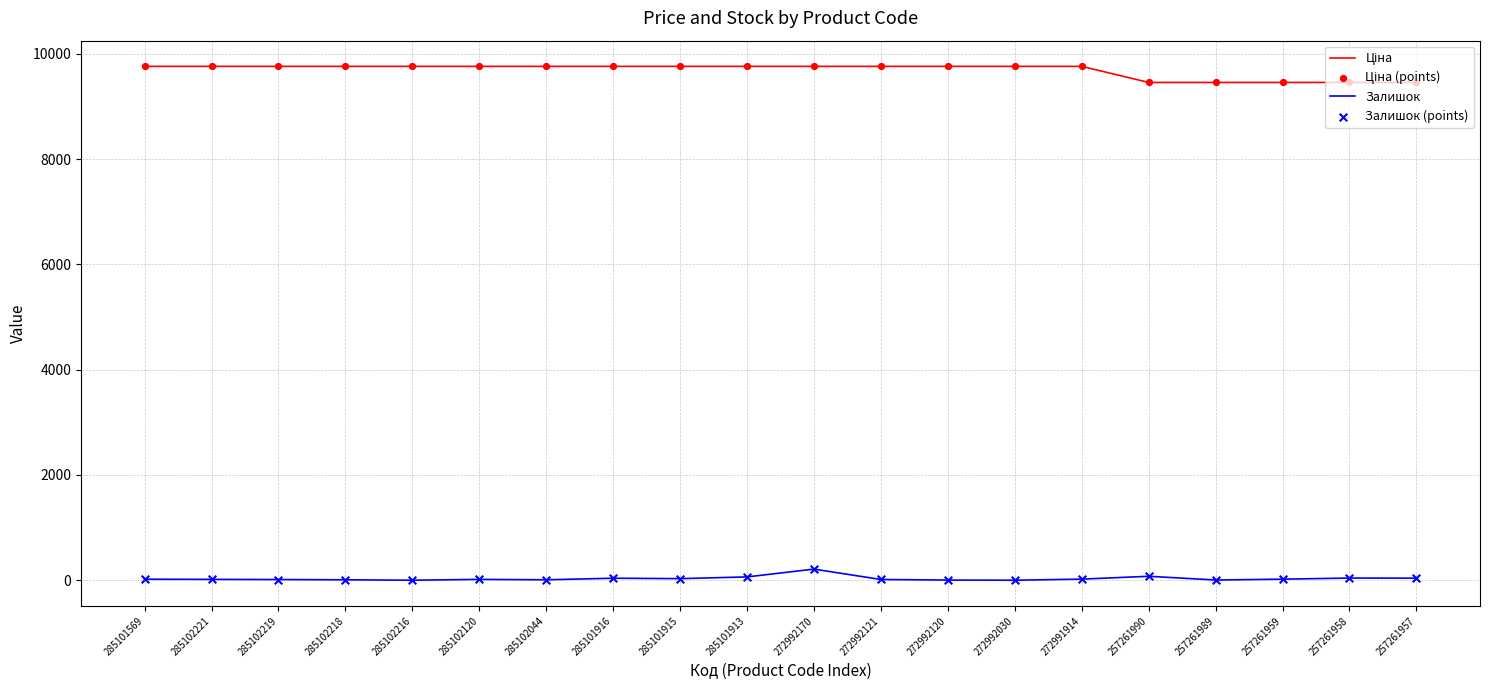

At how many categories does at least one series exceed 6075?

20